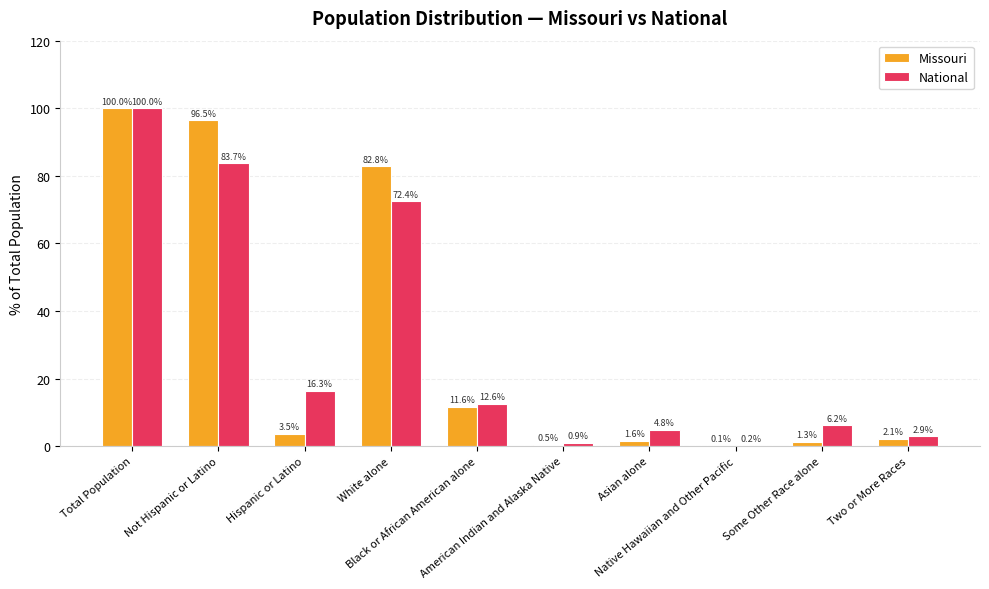

Reading left to right, transcribe all the data shown in this chart.

Missouri: 100.0	96.5	3.5	82.8	11.6	0.5	1.6	0.1	1.3	2.1
National: 100.0	83.7	16.3	72.4	12.6	0.9	4.8	0.2	6.2	2.9